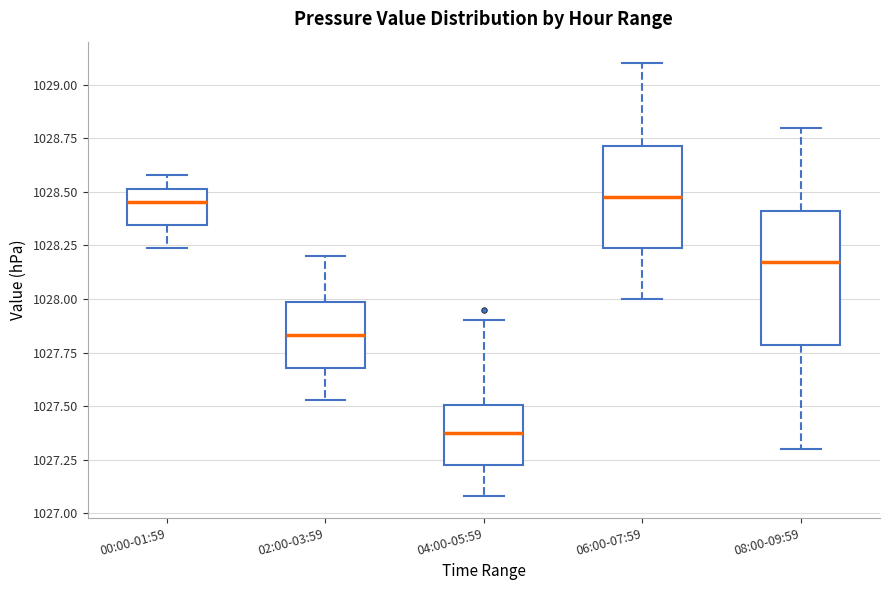

Comparing the boxes themselves (not the whiskers), which one is the tallest?

08:00-09:59